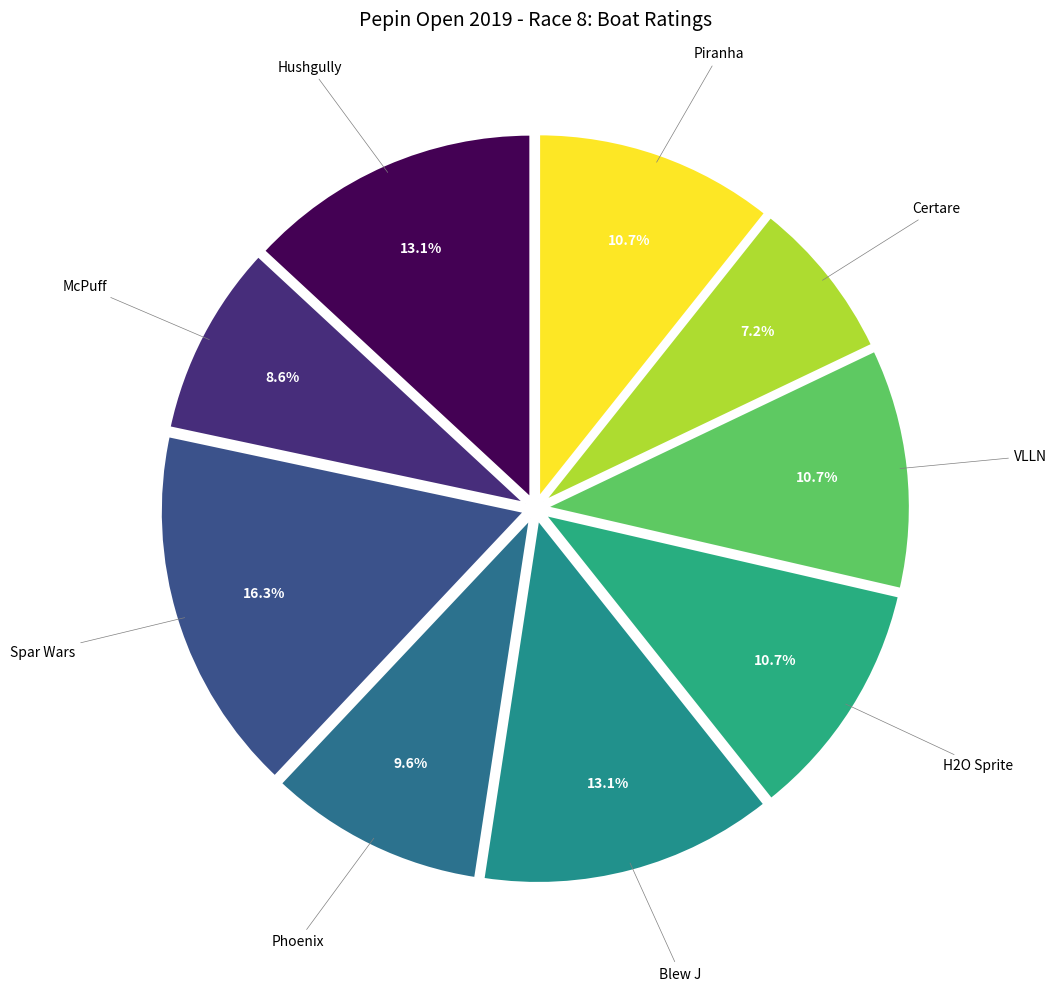

Count the number of slices in the pie.

9